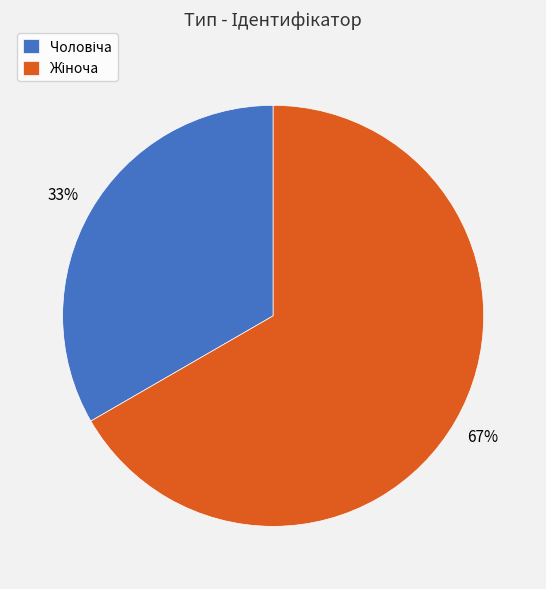

To the nearest percent, what is the average slice percentage?

50%